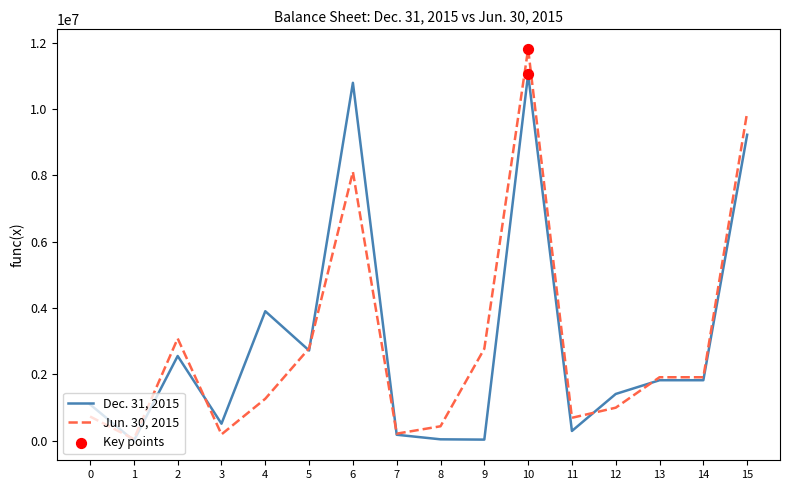

Which series has the largest range (max minus min)?

Jun. 30, 2015